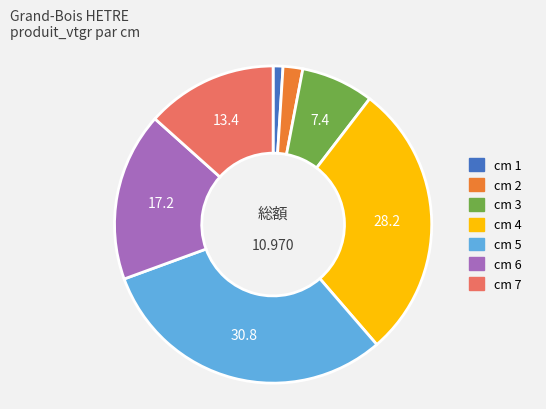

Is there any slice that represents more than half of the pie?

No